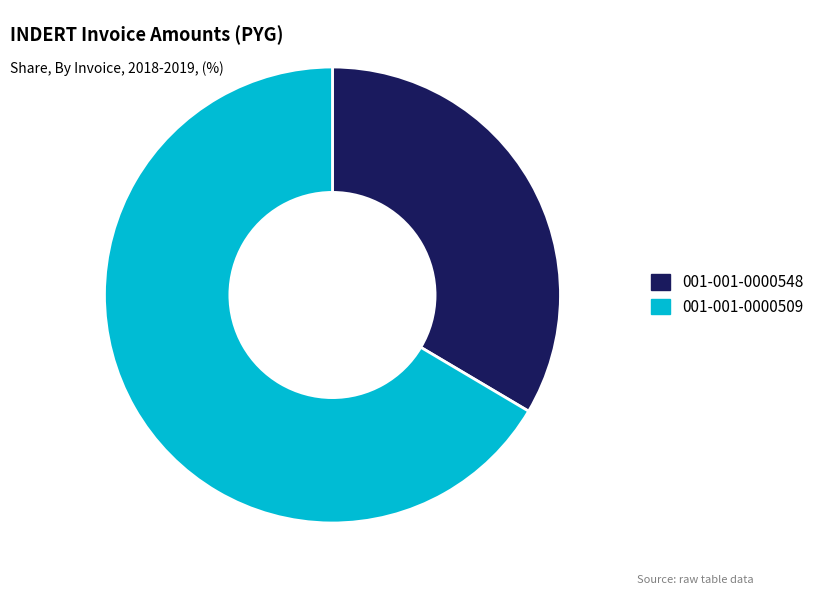

Rank the categories by value from highest to lowest.

001-001-0000509, 001-001-0000548